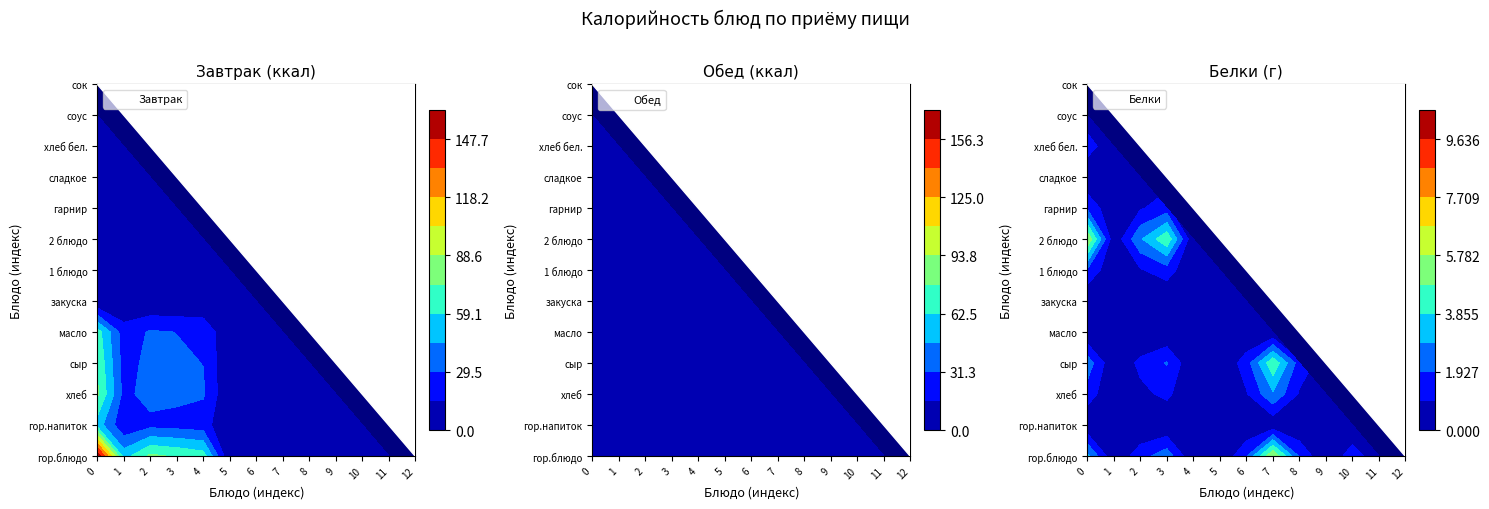

What is the spread (max minus min) of values at 2 блюдо?

109.3